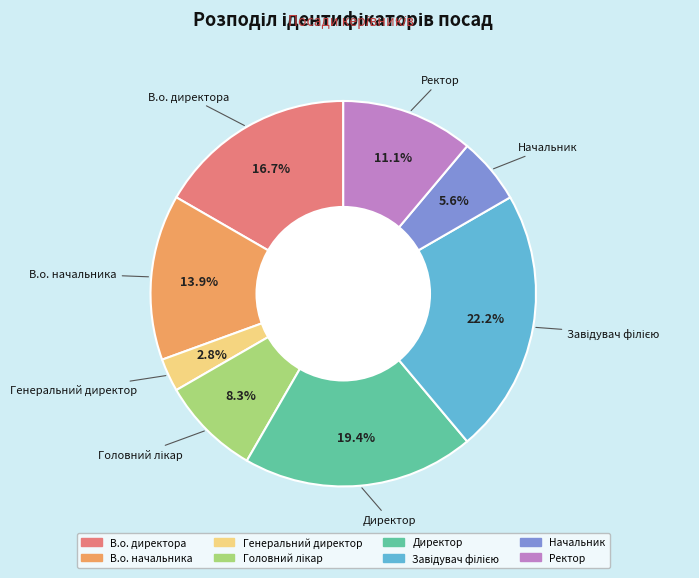

True or false: Директор accounts for 19% of the total.

True